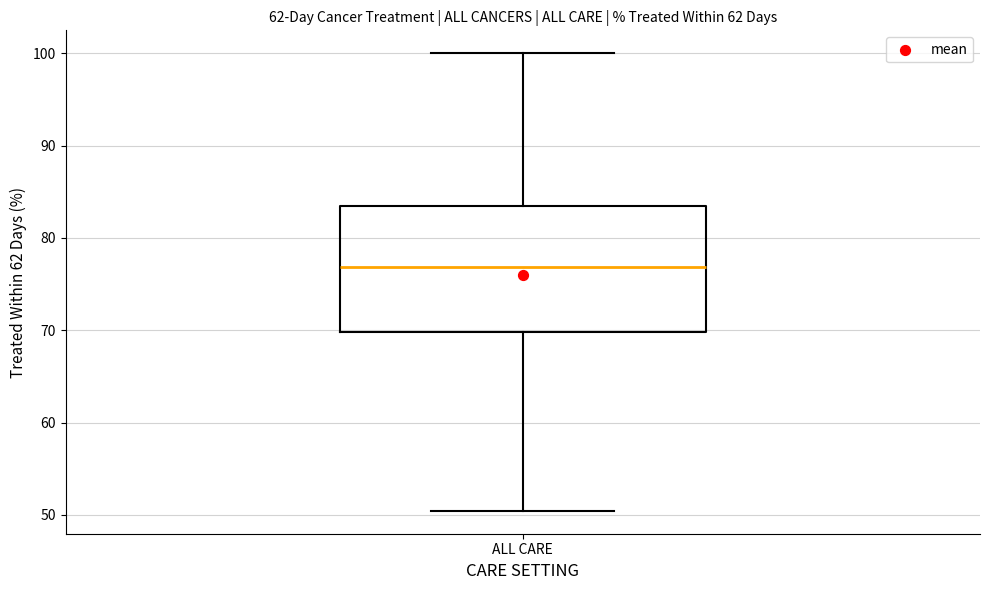

Transcribe this box plot: give where the median line is, the range the box spans, and where the two whiskers end, as read against the y-axis. The values are not printed on the chart, so give them approximately, as read against the axis.

median 77, box 70 to 83, whiskers 50 to 100